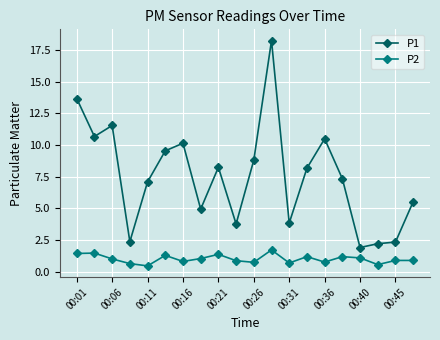

What is the sum of all P1 values?

151.0